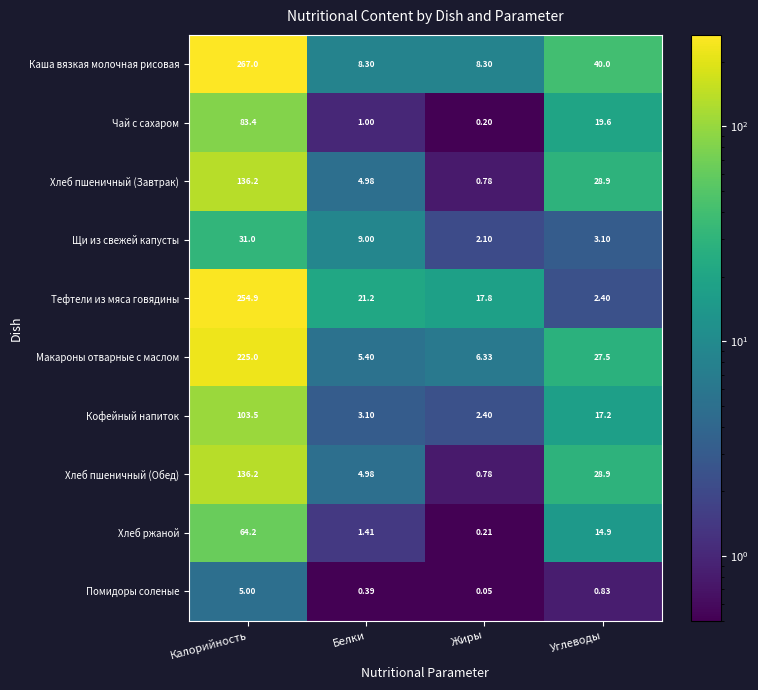

Count the number of data series in this chart.

10